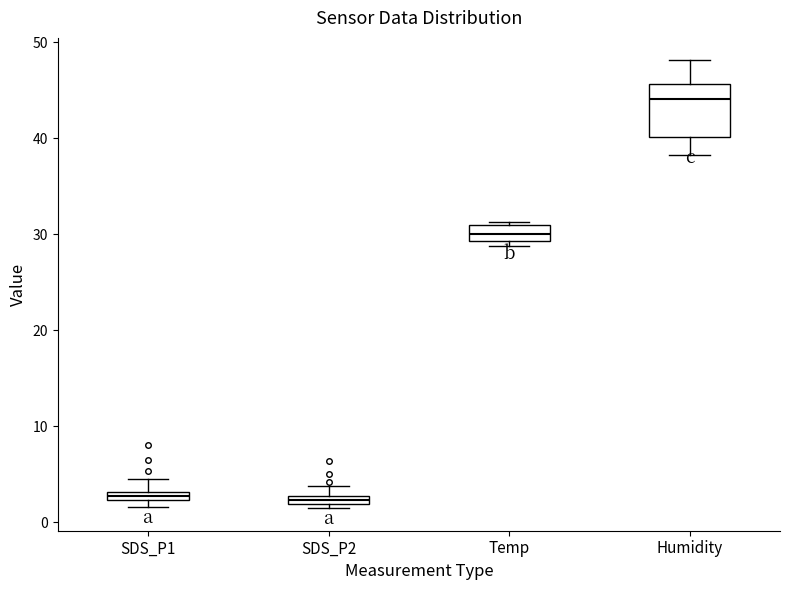

Comparing the boxes themselves (not the whiskers), which one is the tallest?

Humidity